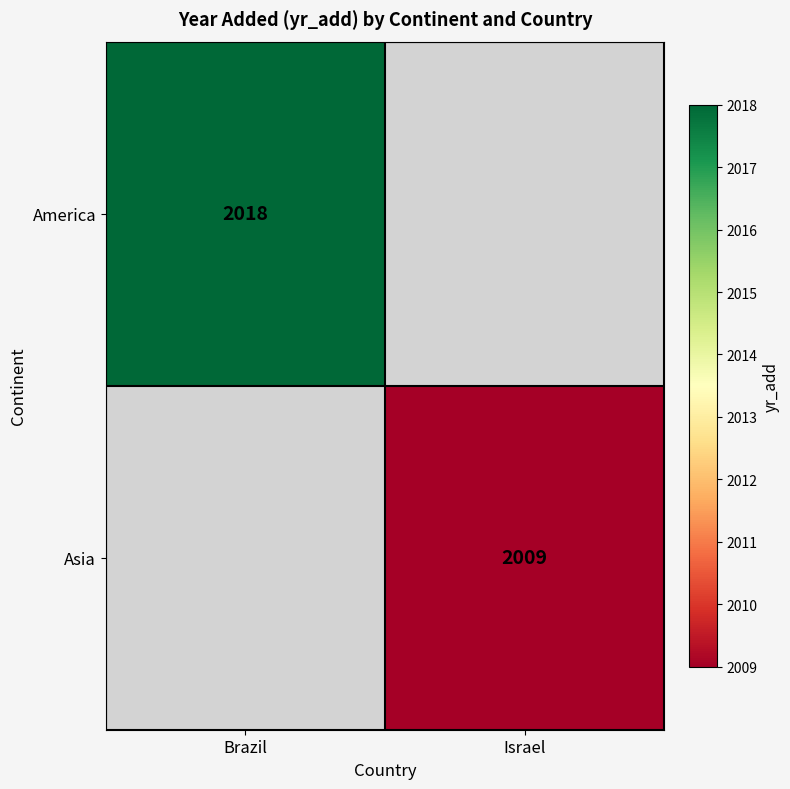

Is it true that America equals 2018 at Brazil?

True